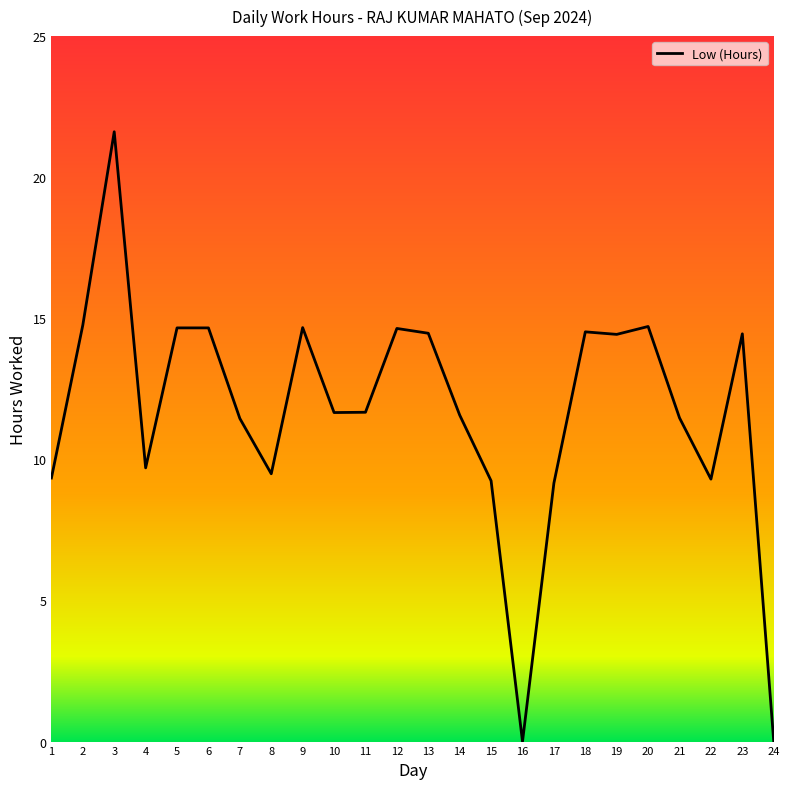

The value at 2 is 14.8. True or false?

True